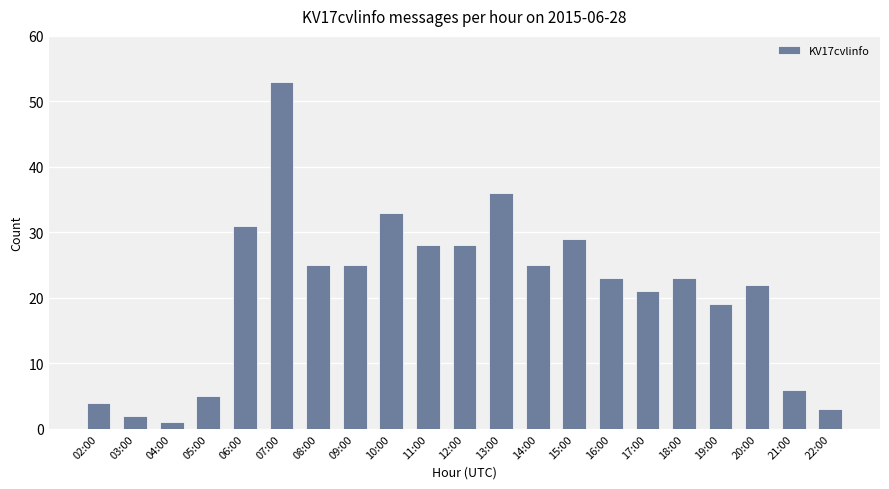

What is the difference between the maximum and minimum values?

52